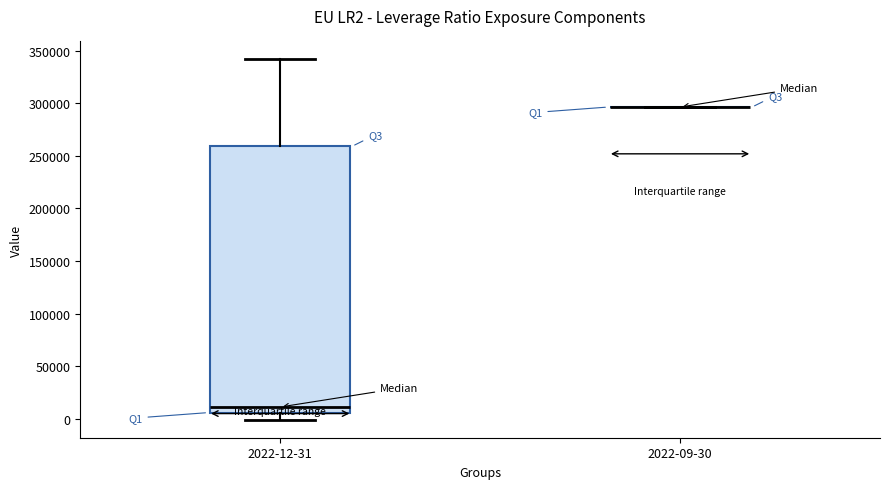

Where is the upper edge of the box for 2022-12-31 on the y-axis? The values are not printed on the chart, so give them approximately, as read against the axis.

260000